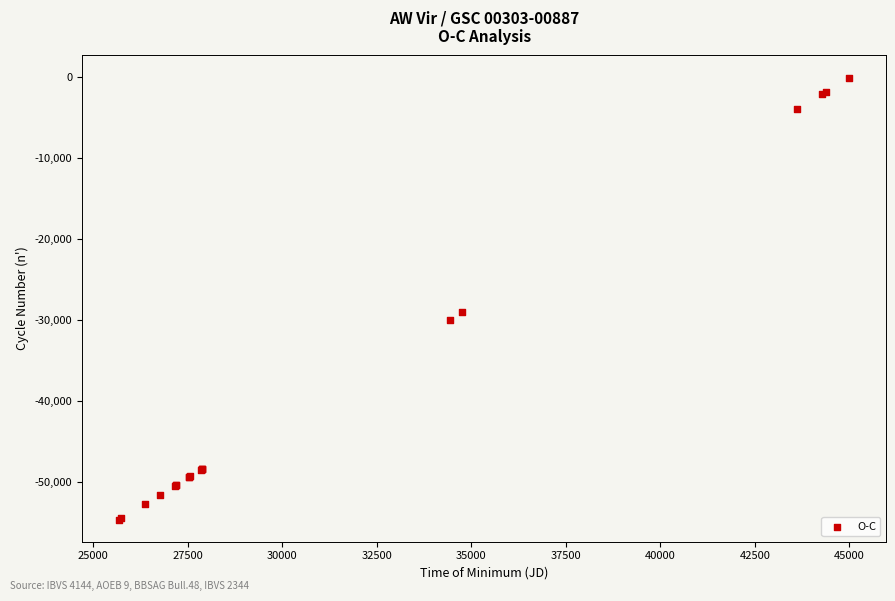

What Y value in the scatter plot is closest to -27348?

-29017.0